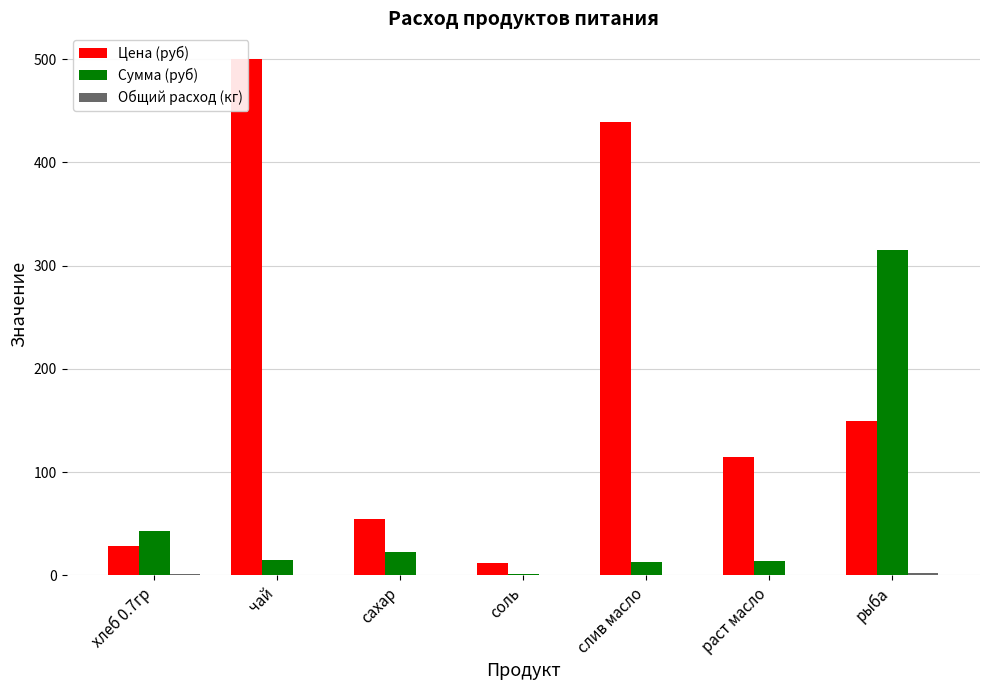

At хлеб 0.7гр, list the series in order from largest to smallest.

Сумма (руб), Цена (руб), Общий расход (кг)